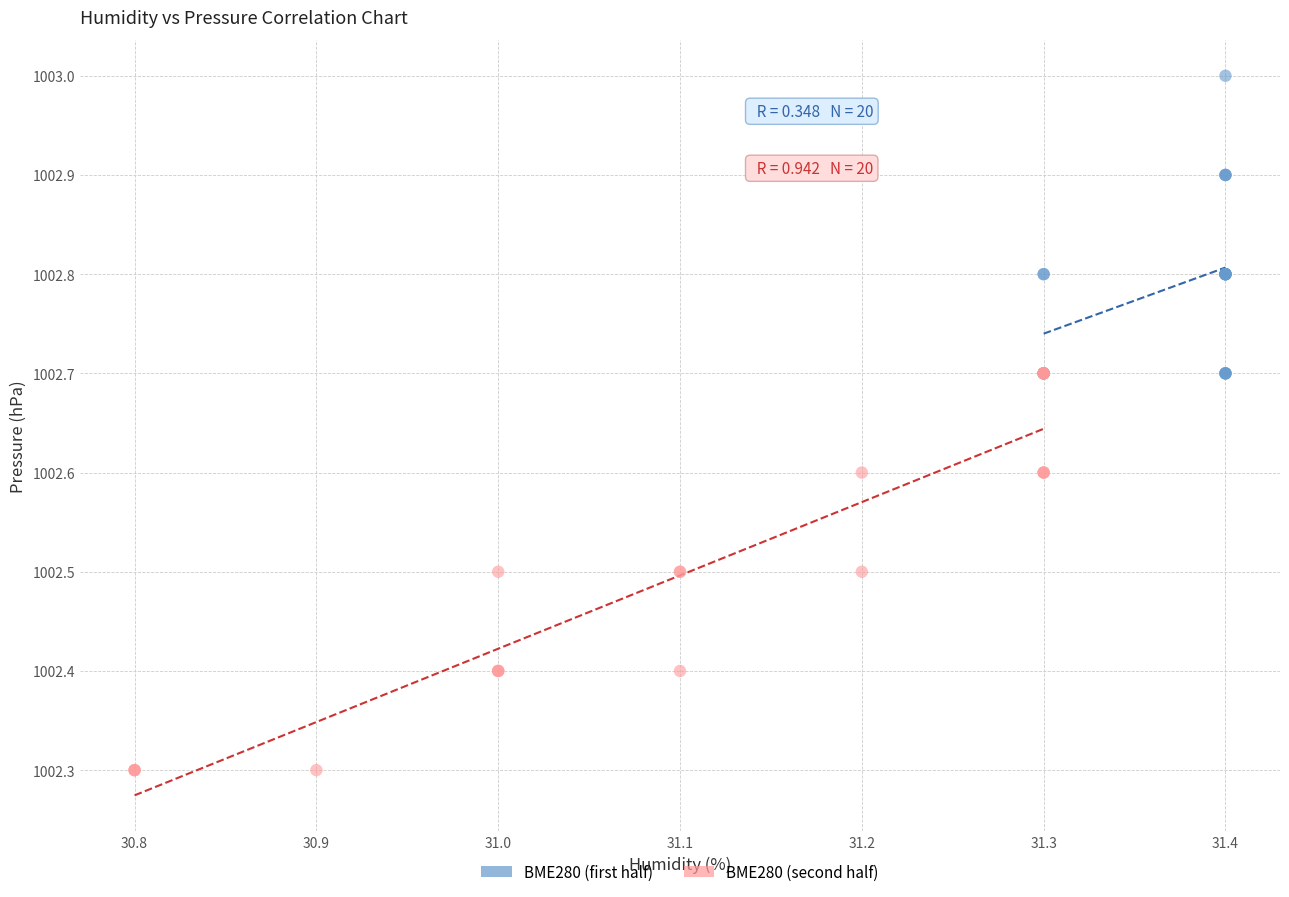

Which series contains the highest Y value?

BME280 (first half)